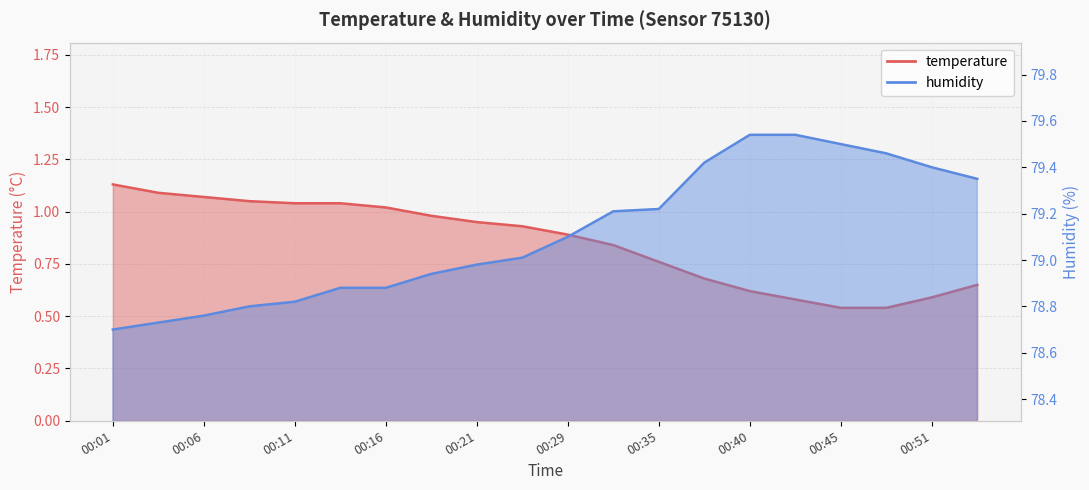

What is the average value of the humidity series?

79.1